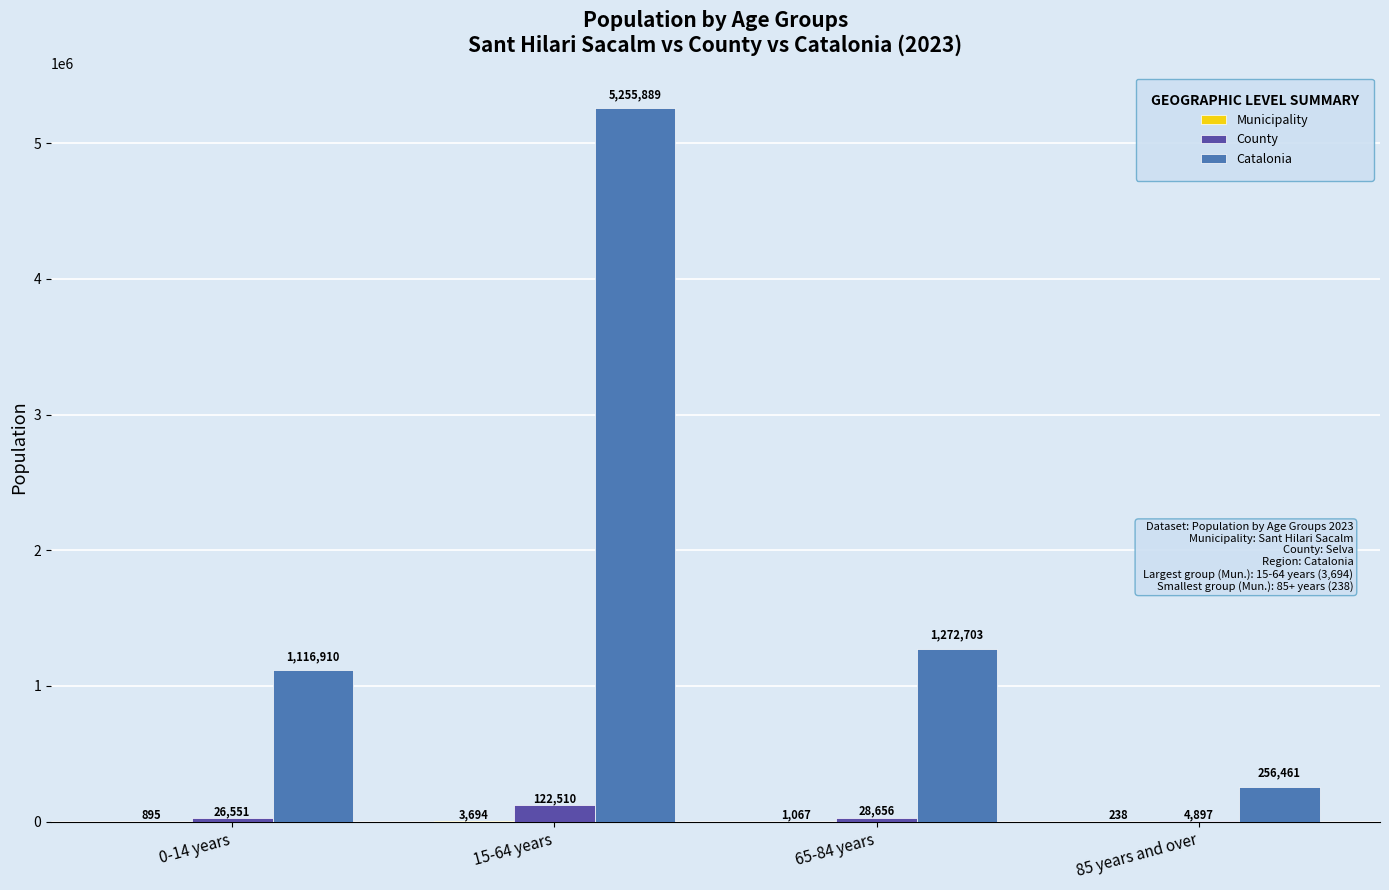

What is the greatest value displayed?

5255889